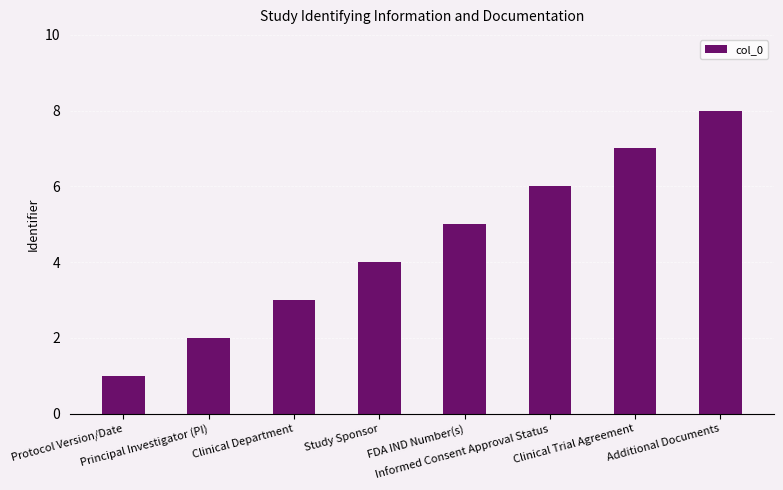

What is the approximate value at Protocol Version/Date?

1